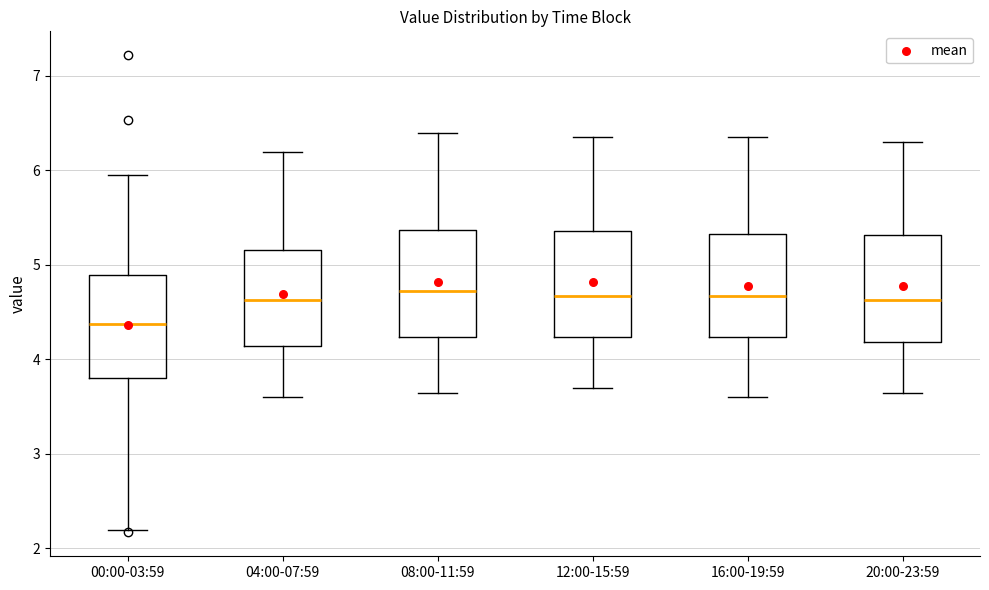

Which box has the lowest median line?

00:00-03:59